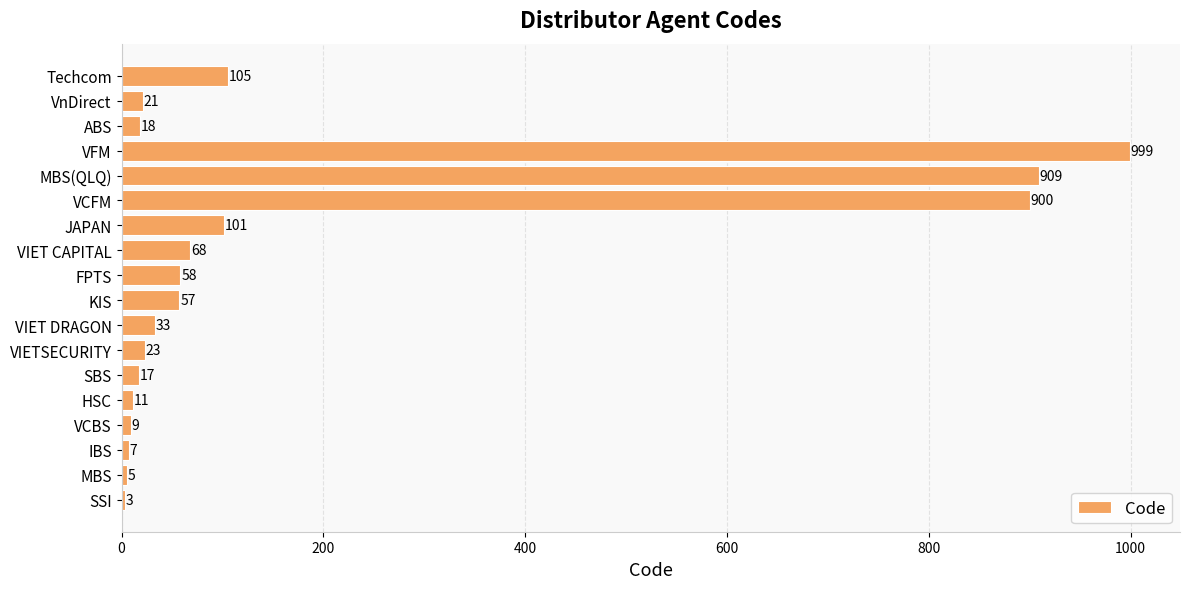

The value at VIET CAPITAL is 68. True or false?

True